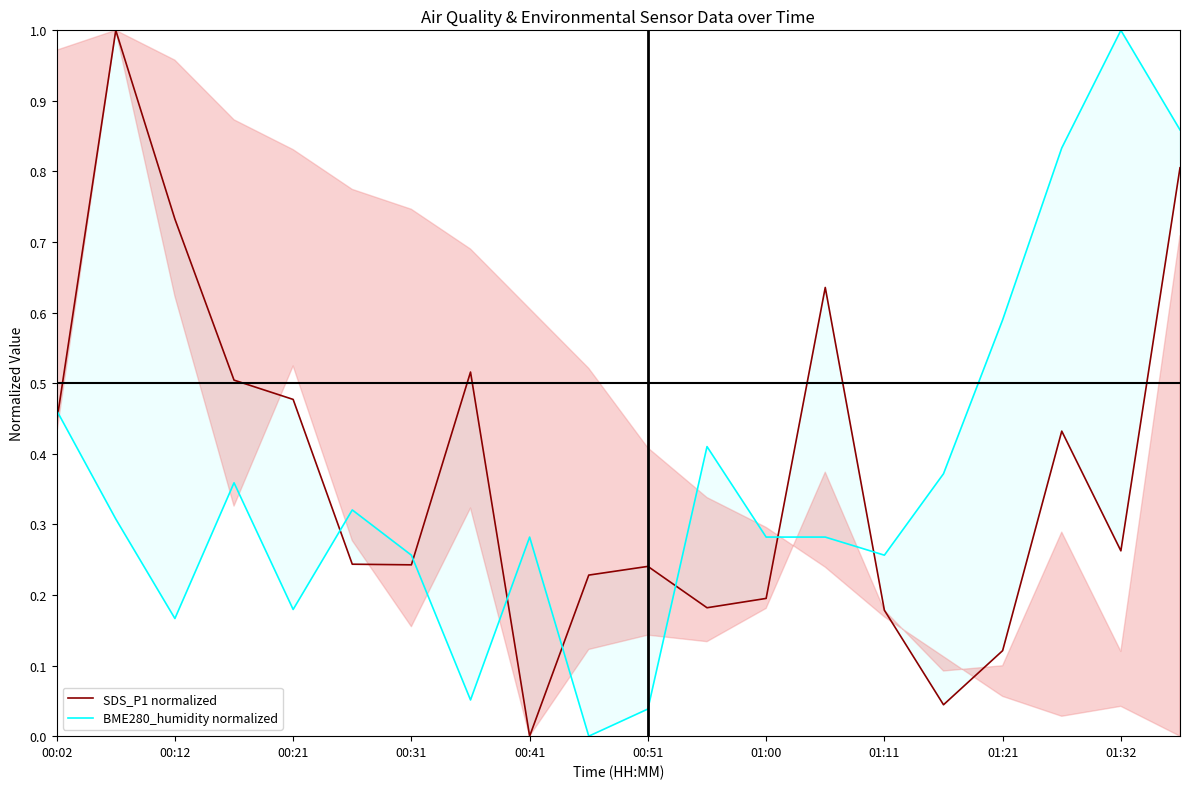

True or false: SDS_P1 normalized and BME280_humidity normalized cross at least once.

True